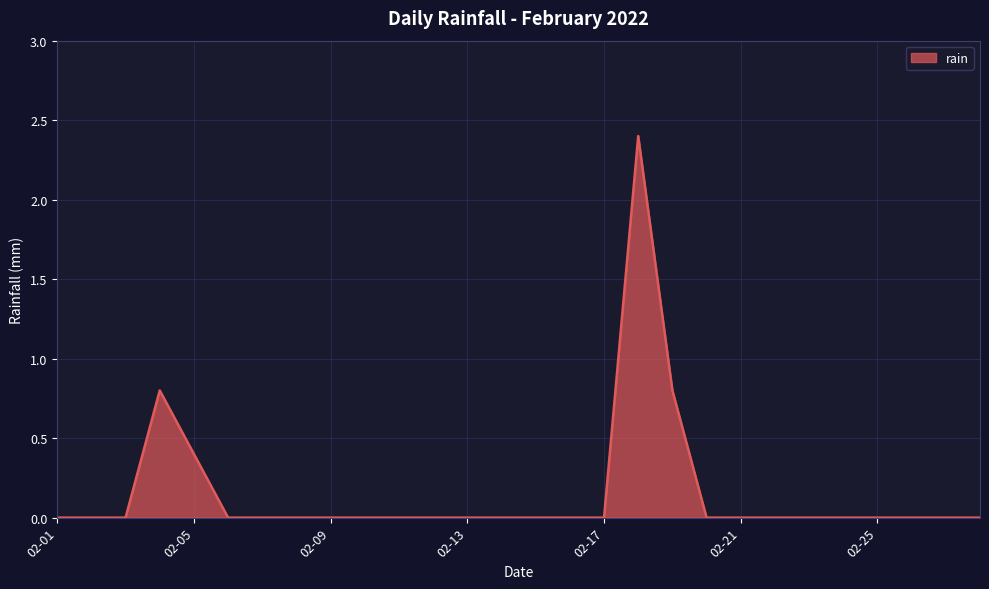

What is the greatest value displayed?

2.4